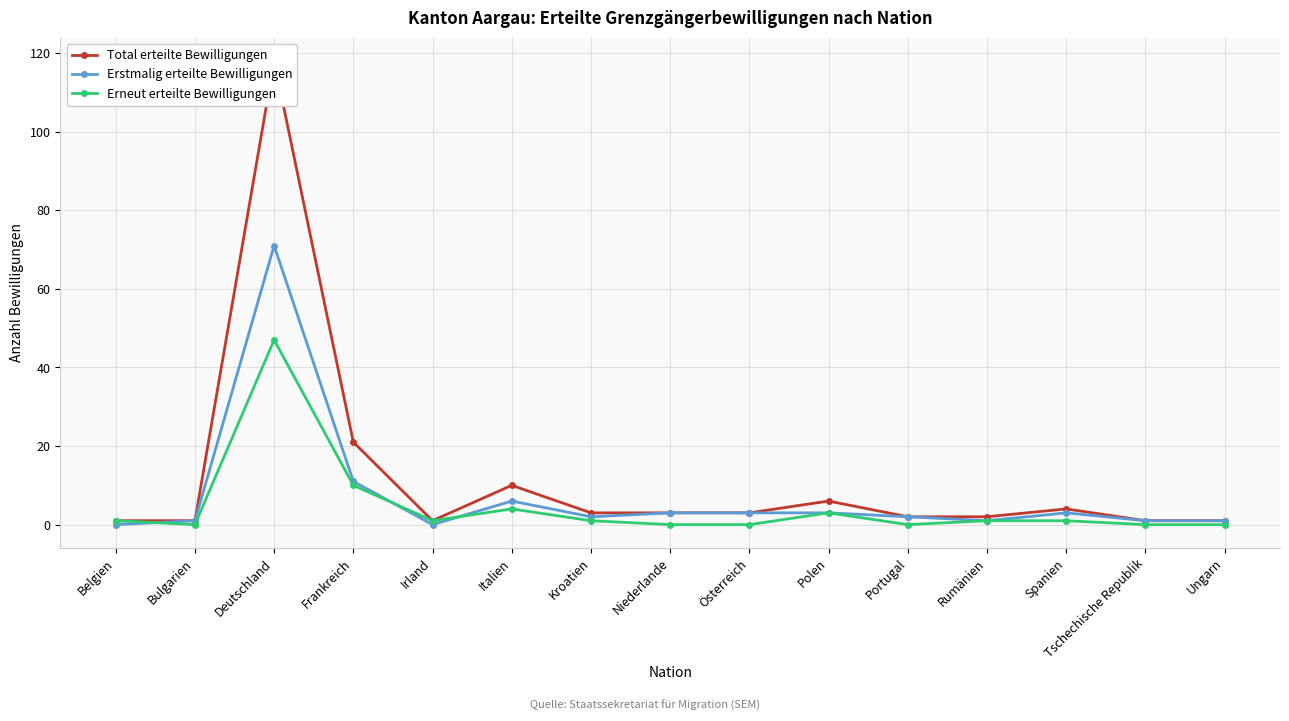

True or false: Erstmalig erteilte Bewilligungen and Erneut erteilte Bewilligungen cross at least once.

True